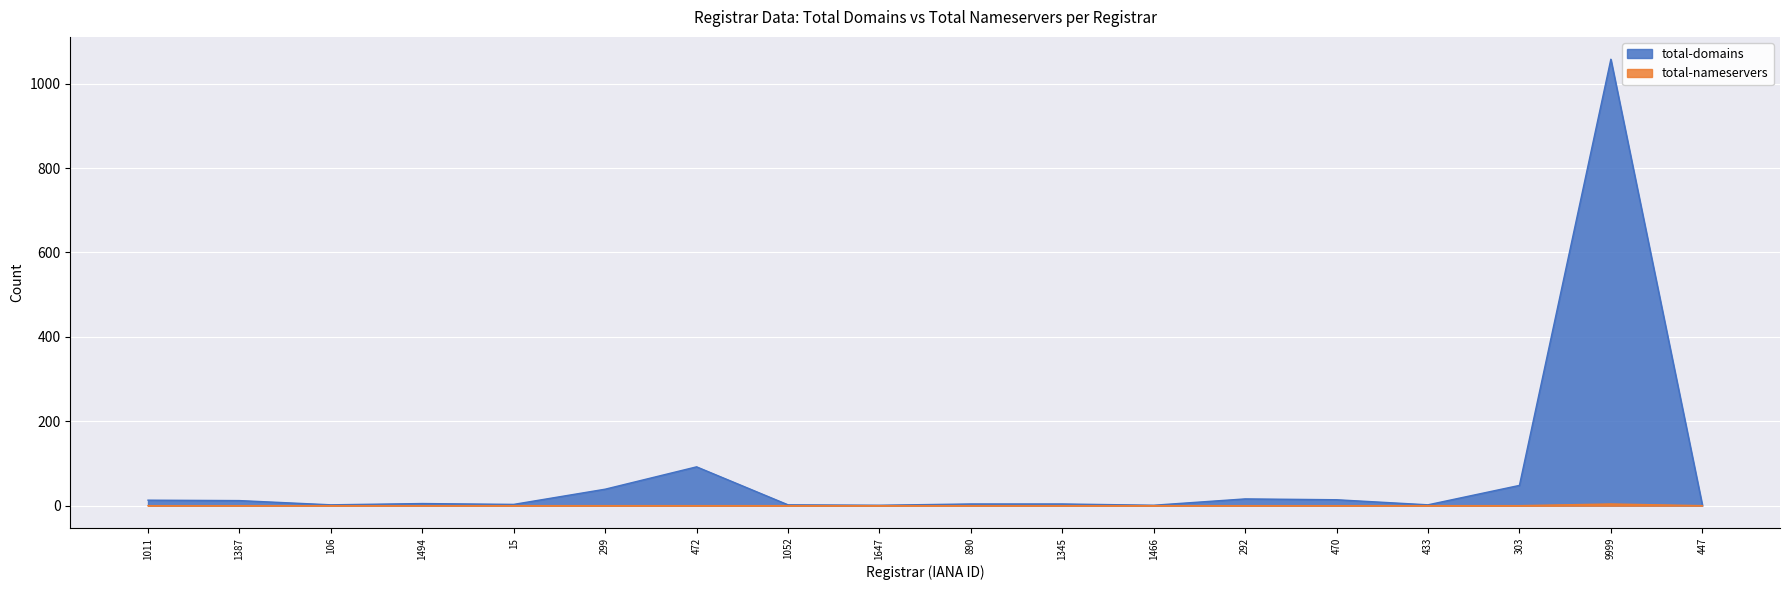

True or false: total-domains and total-nameservers cross at least once.

False